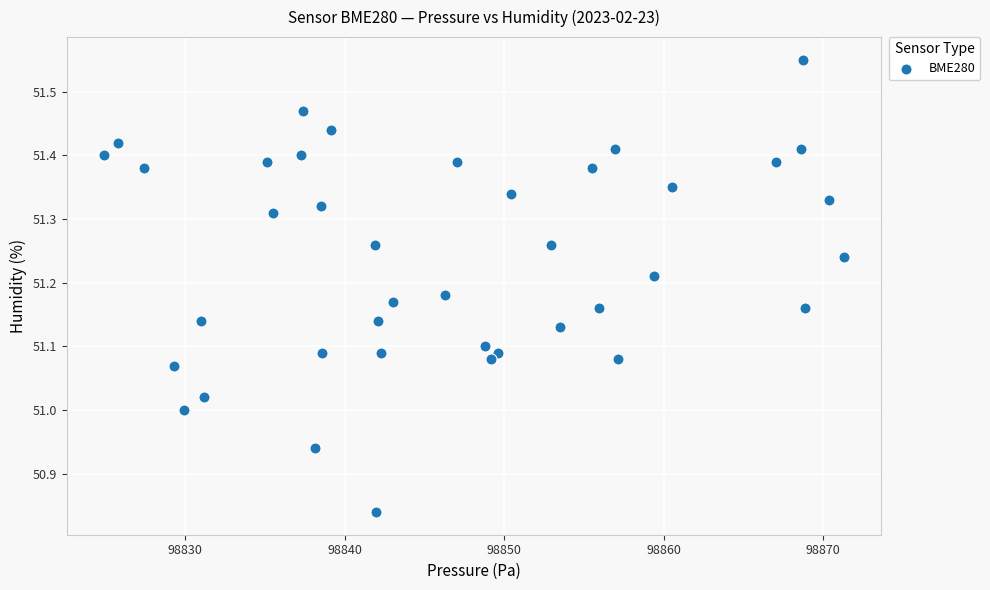

What is the range of X values (max minus min)?

46.4